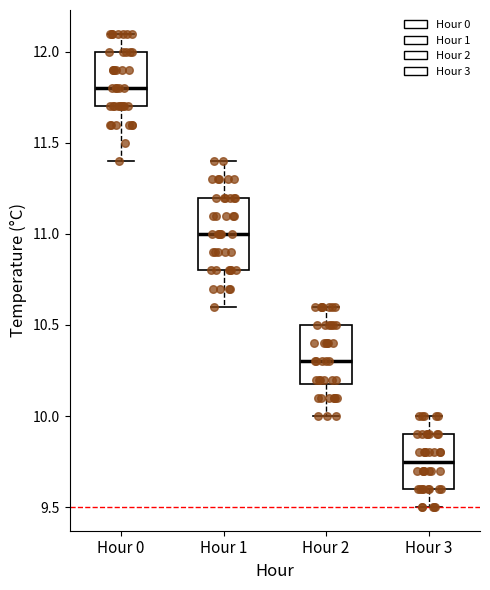

Reading left to right, read every box against the y-axis: the position of its median line, the range the box covers, and the ends of its whiskers. The values are not printed on the chart, so give them approximately, as read against the axis.

Hour 0: median 11.80, box 11.70 to 12.00, whiskers 11.40 to 12.10
Hour 1: median 11.00, box 10.80 to 11.20, whiskers 10.60 to 11.40
Hour 2: median 10.30, box 10.20 to 10.50, whiskers 10.00 to 10.60
Hour 3: median 9.75, box 9.60 to 9.90, whiskers 9.50 to 10.00